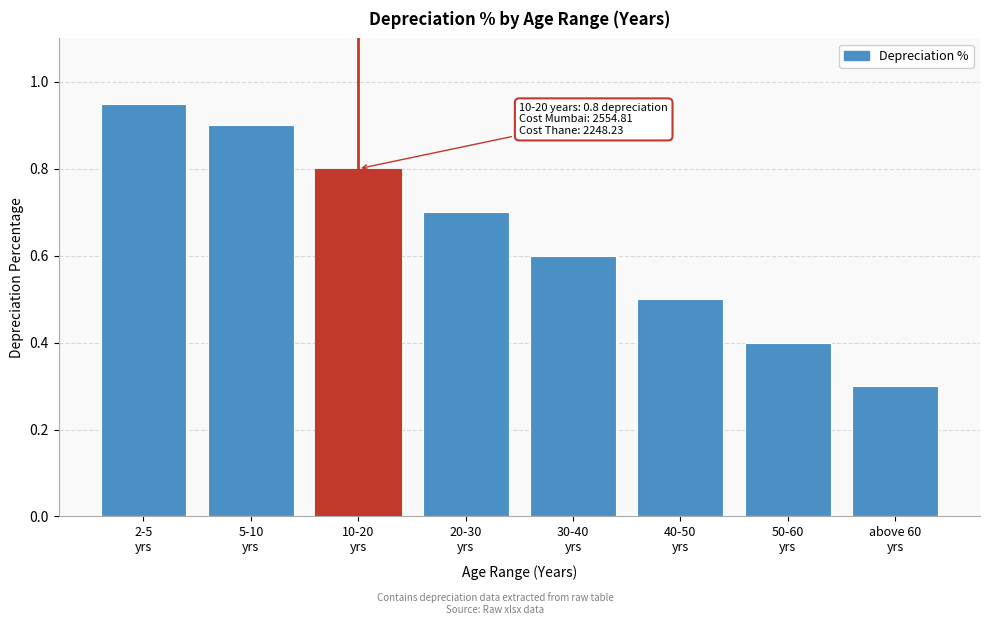

What is the minimum value shown in the chart?

0.3